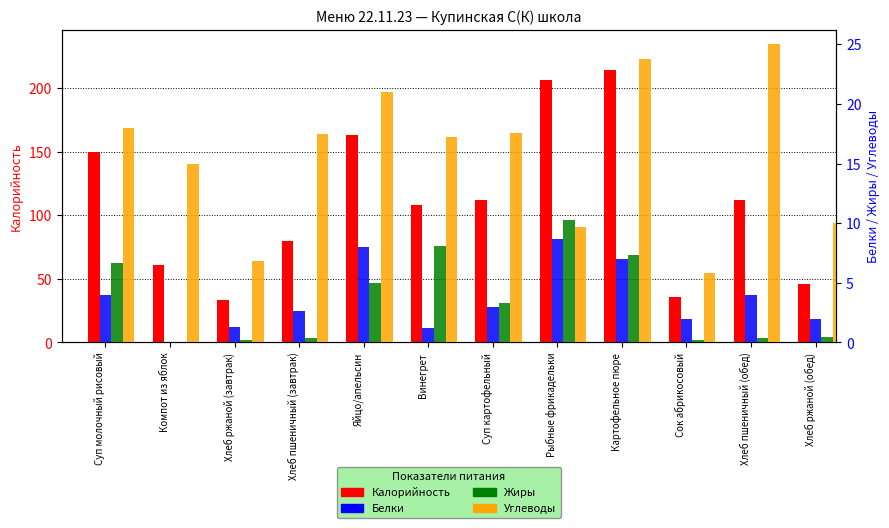

Between Суп молочный рисовый and Хлеб ржаной (обед), which is larger?

Суп молочный рисовый